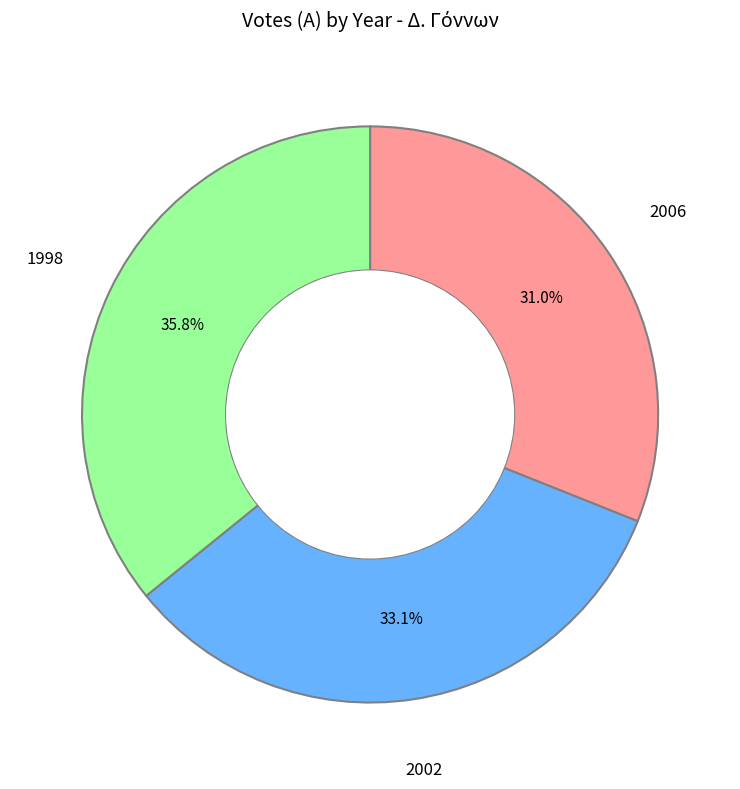

To the nearest percent, what is the difference between the largest and smallest slice percentages?

5%